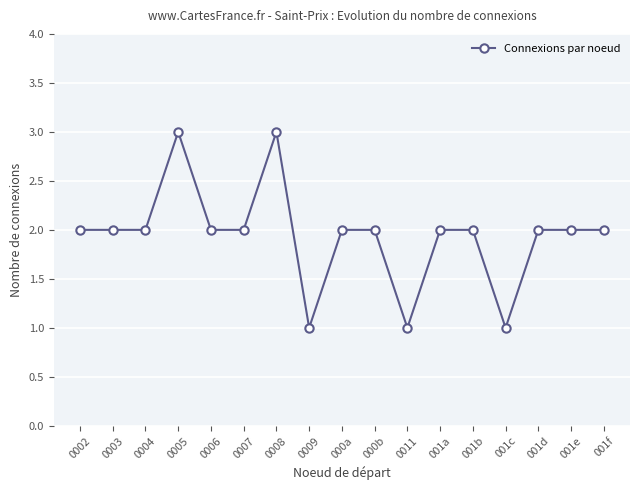

The chart shows a value of 1 at 0007. True or false?

False